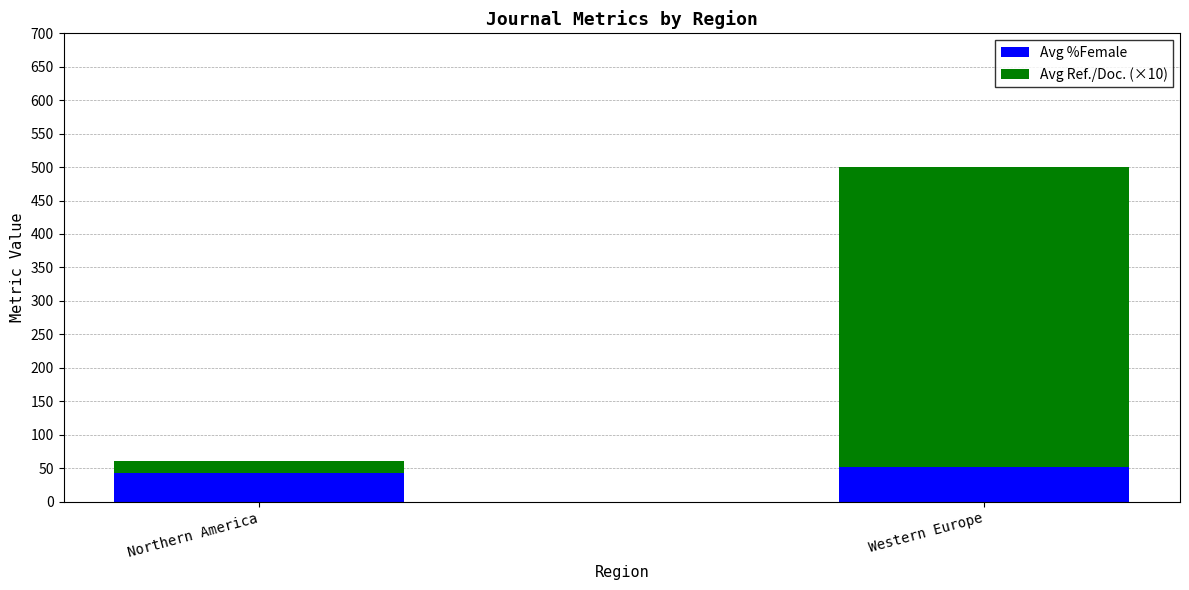

The value of Avg %Female at Northern America is 42.4. True or false?

True